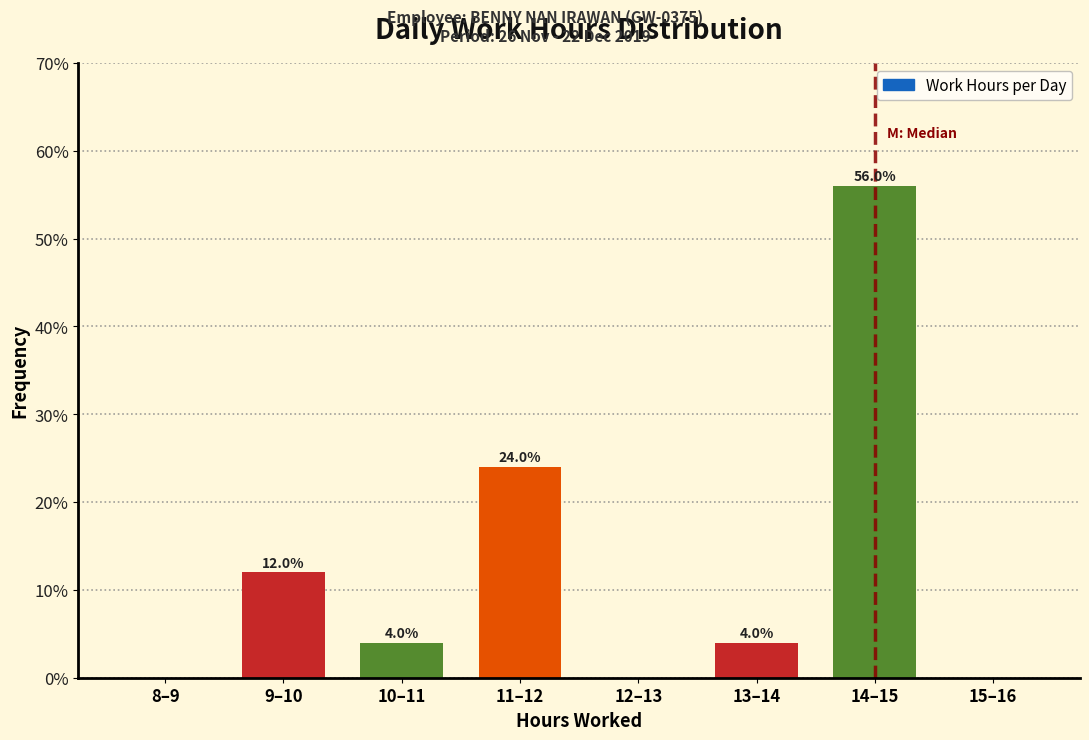

Reading right to left, list all the values displayed in this chart.

15–16=0.0	14–15=56.0	13–14=4.0	12–13=0.0	11–12=24.0	10–11=4.0	9–10=12.0	8–9=0.0